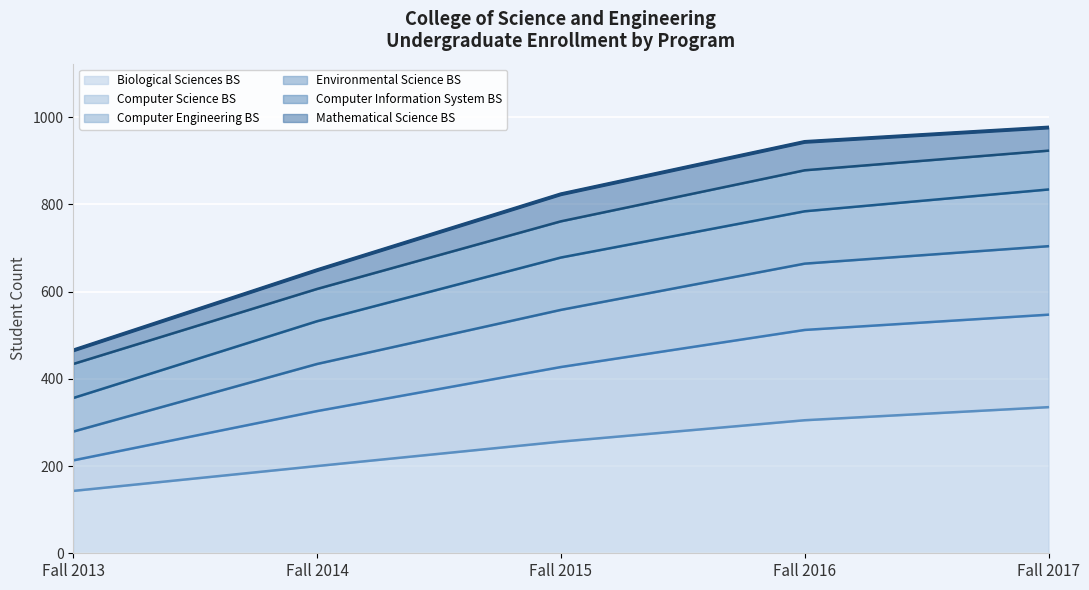

True or false: Biological Sciences BS has a value of 335 at Fall 2017.

True